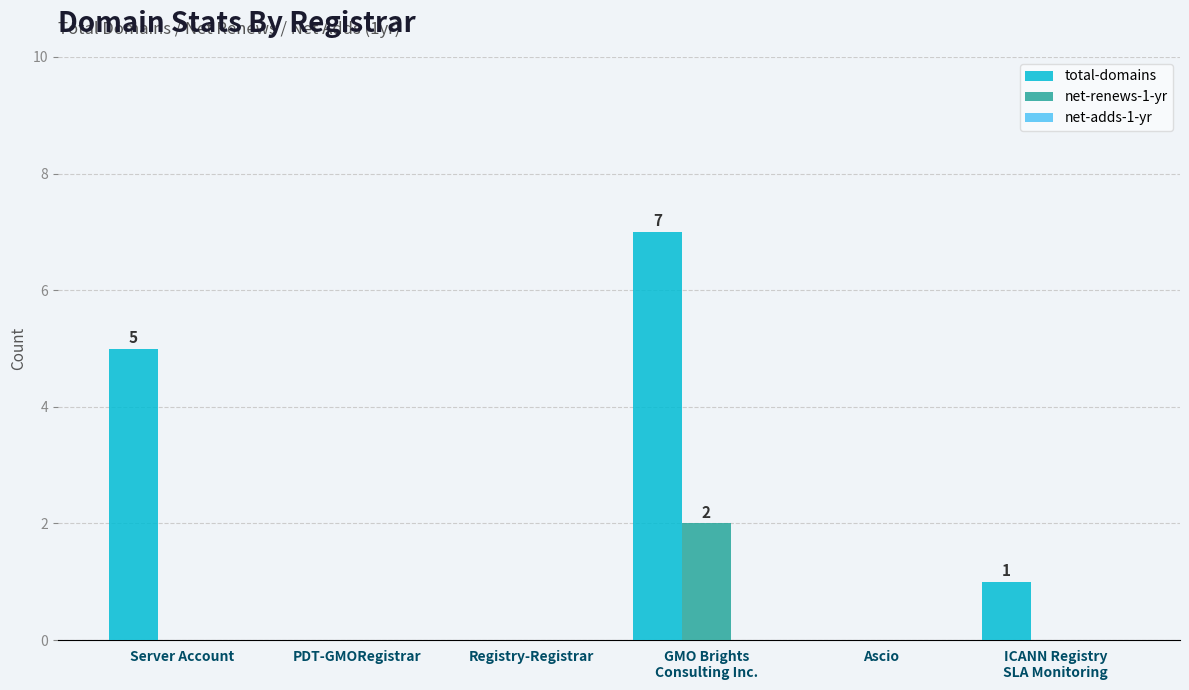

Read the total-domains value at Server Account.

5